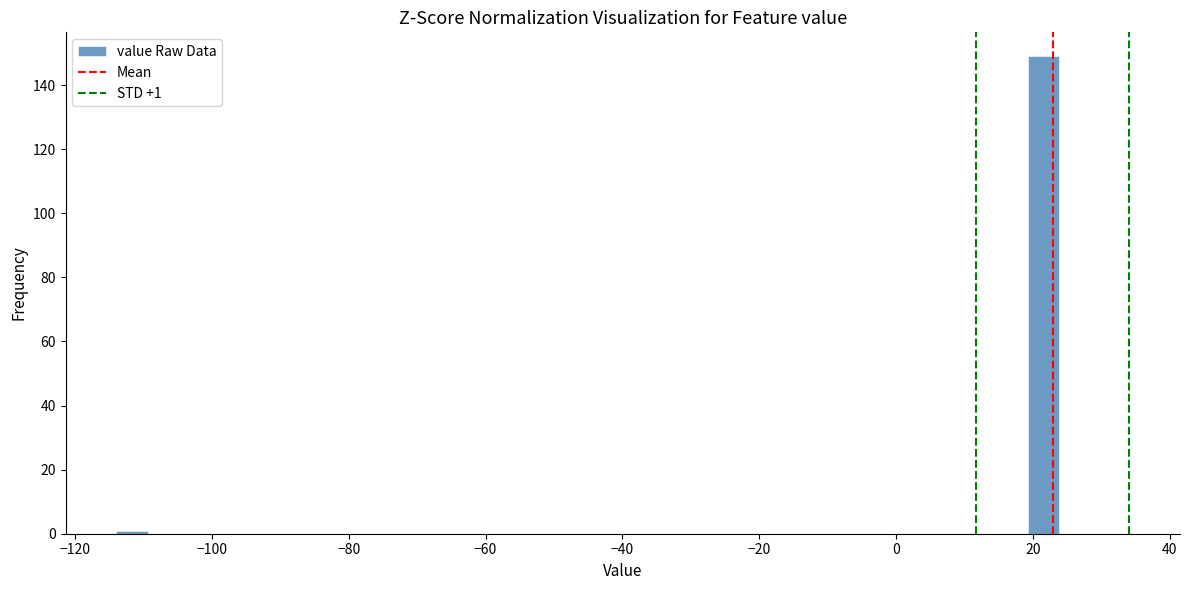

Around what value on the x-axis is the tallest bar? Give the approximate position of its centre, as read against the axis.

22